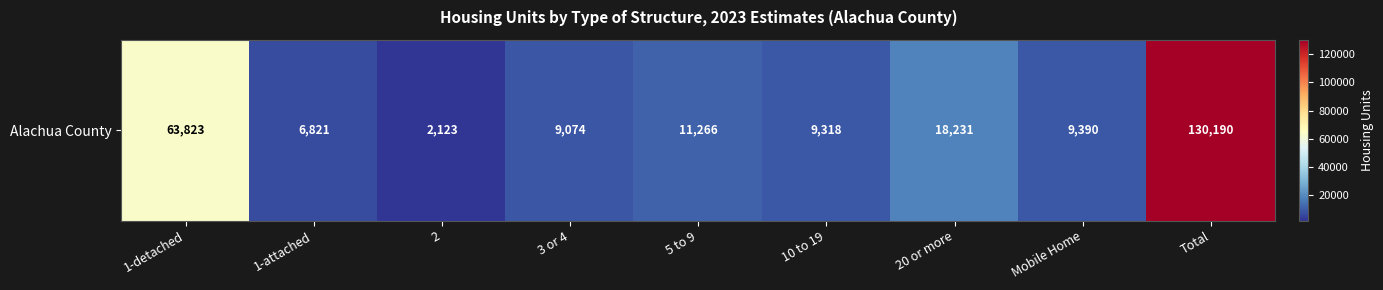

True or false: the data shows 85471 at 1-detached.

False